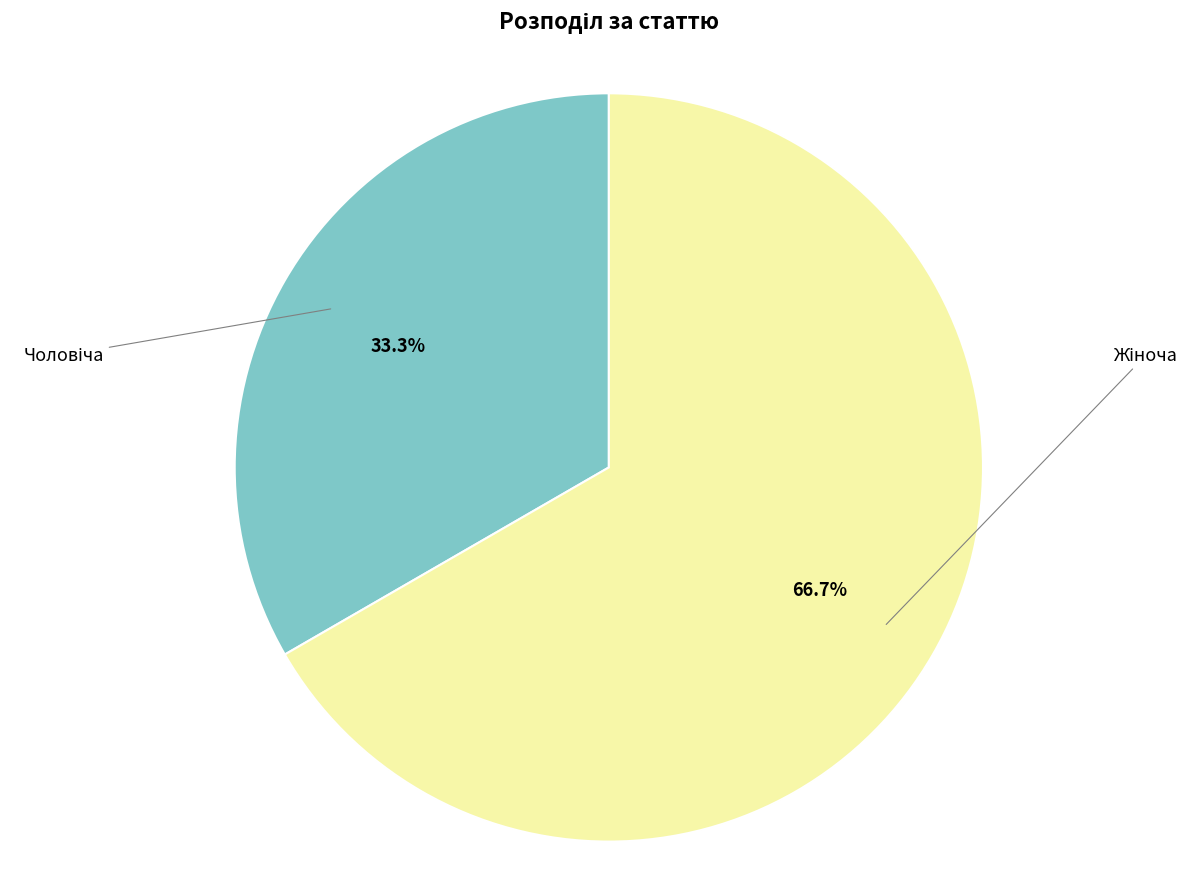

Is there any slice that represents more than half of the pie?

Yes